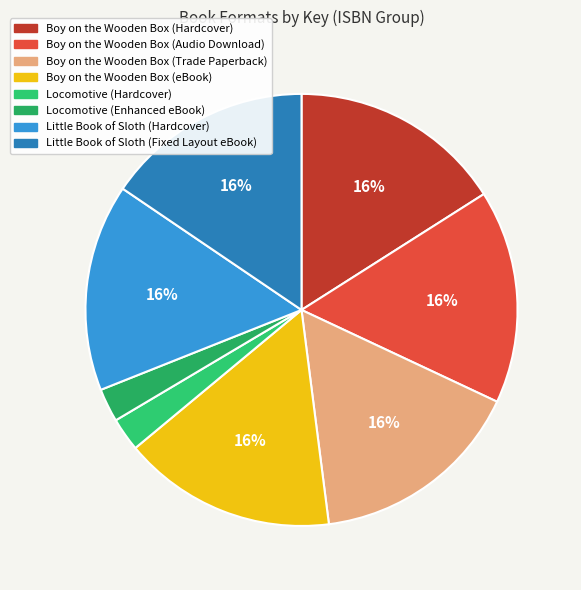

Approximately how many times larger is the value at Little Book of Sloth (Hardcover) compared to Locomotive (Hardcover)?

6.2